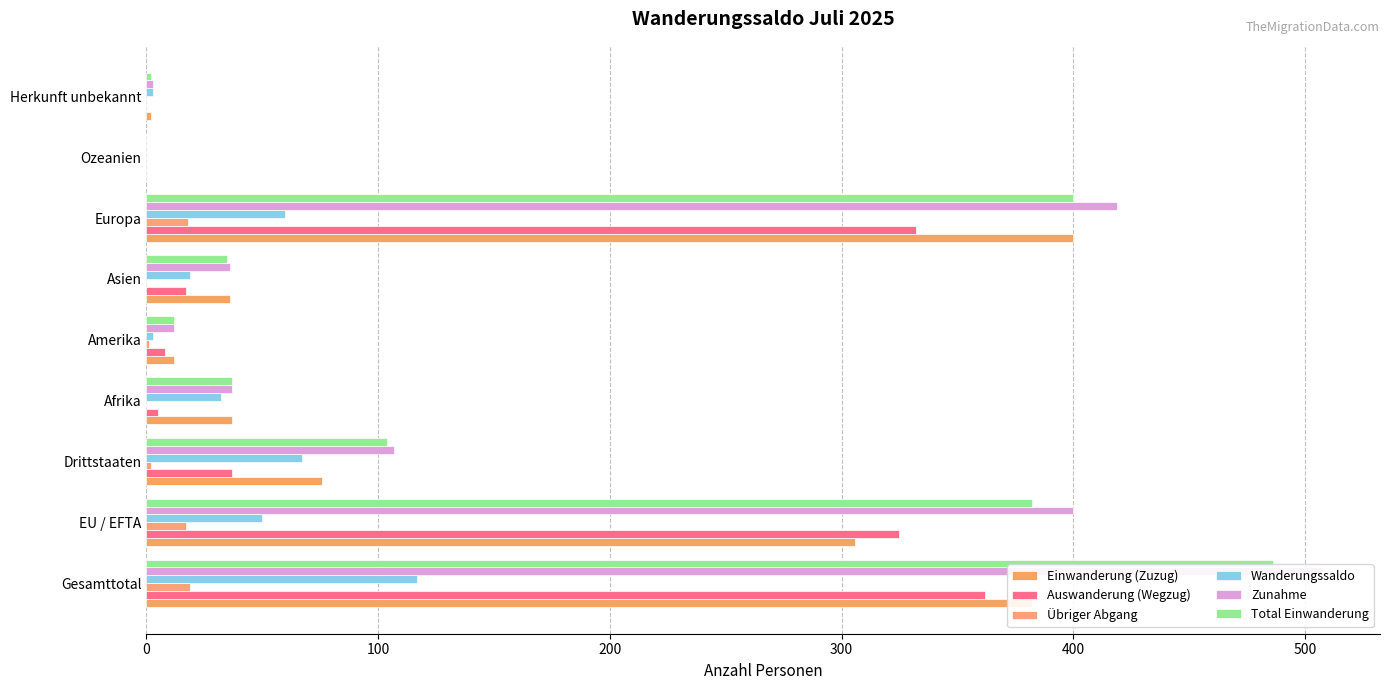

List the series in order of their peak value, highest first.

Zunahme, Total Einwanderung, Einwanderung (Zuzug), Auswanderung (Wegzug), Wanderungssaldo, Übriger Abgang